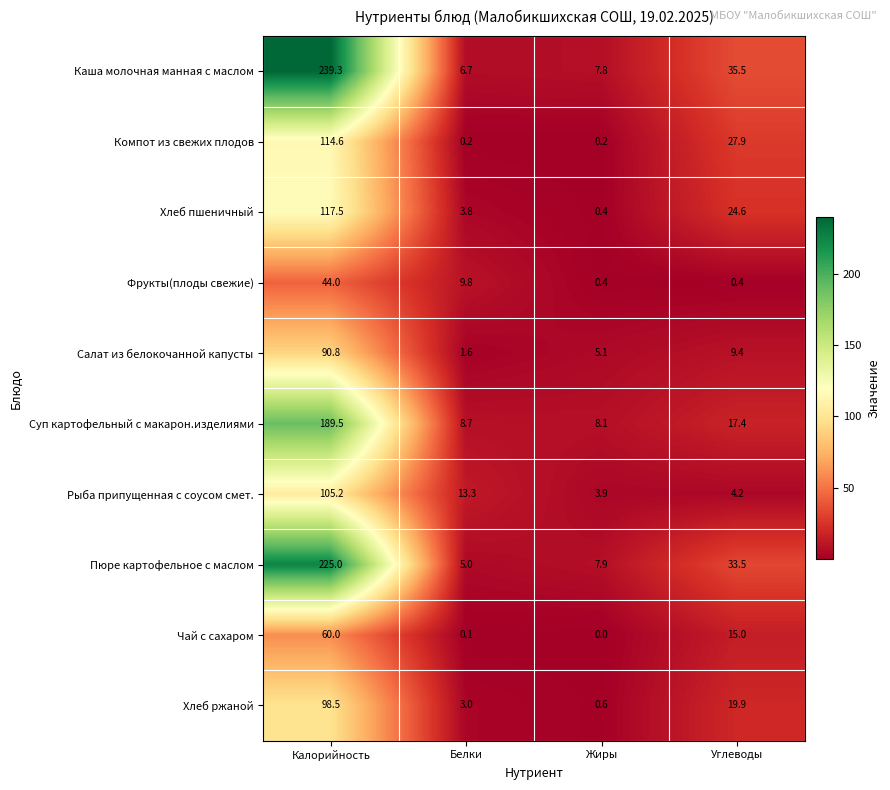

What value does the Пюре картофельное с маслом series have at Жиры?

7.9